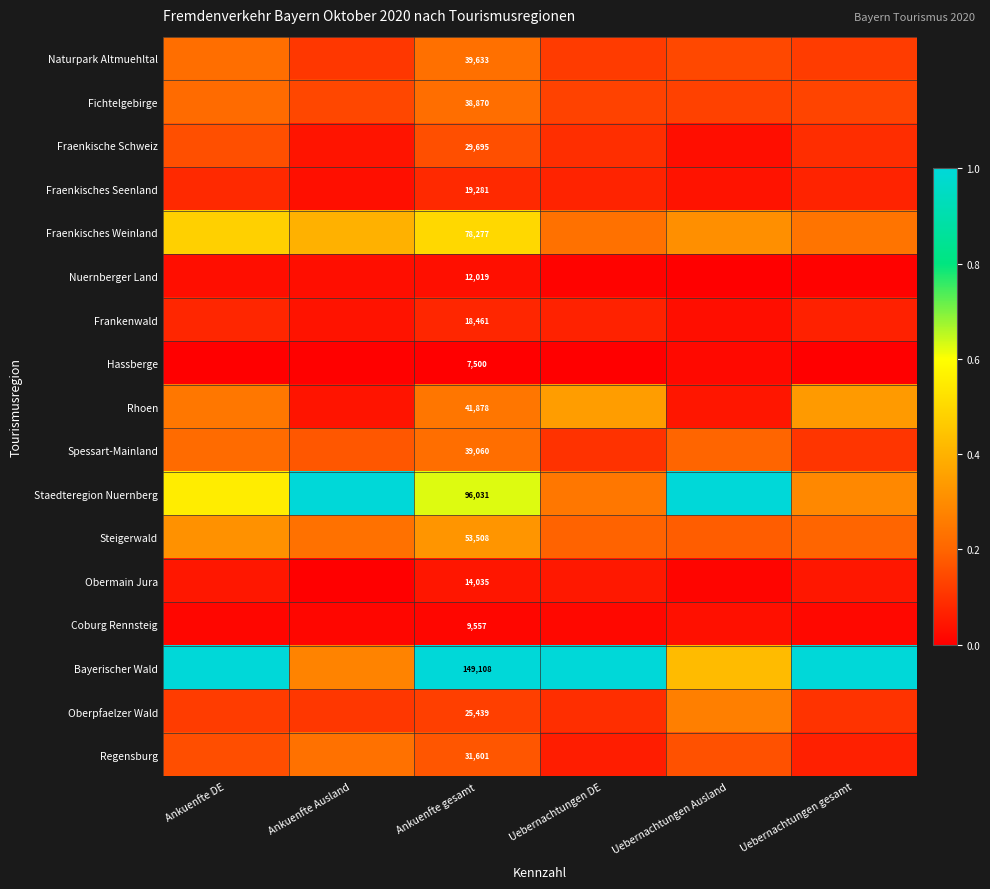

Which category has the lowest value in the Regensburg series?

Uebernachtungen DE